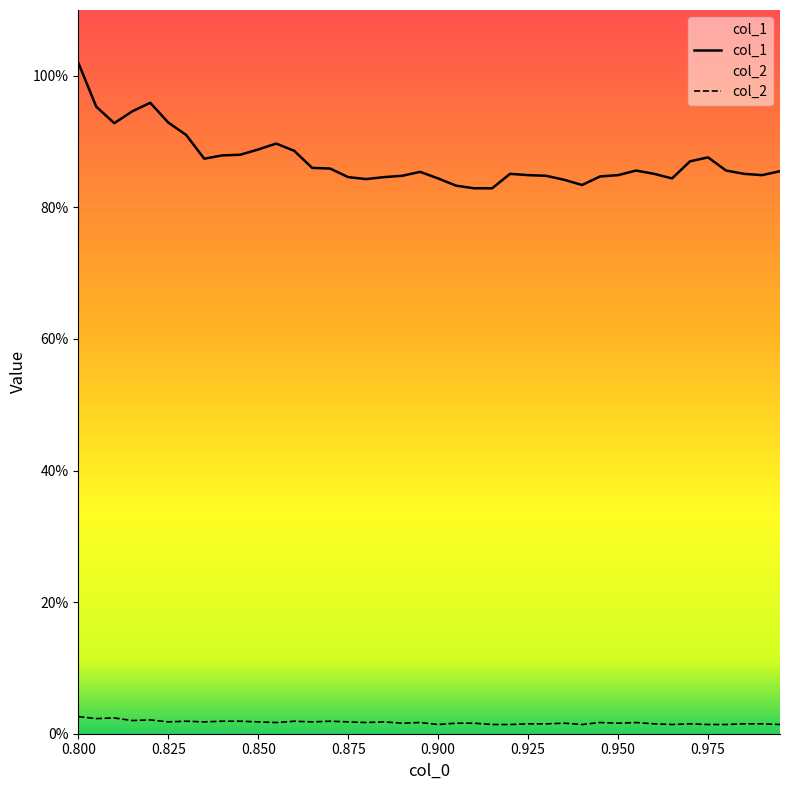

Where is col_2 nearest to the value 0?

0.9